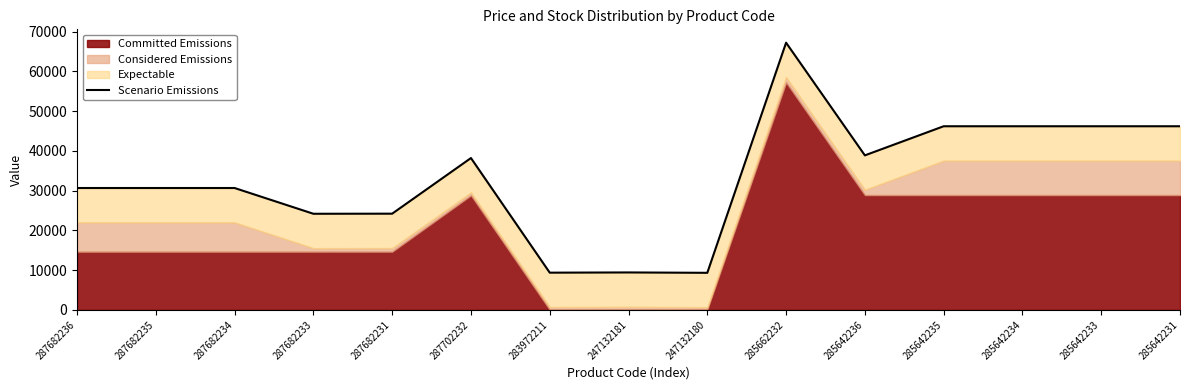

At which category does the data reach its first local valley?

287682233